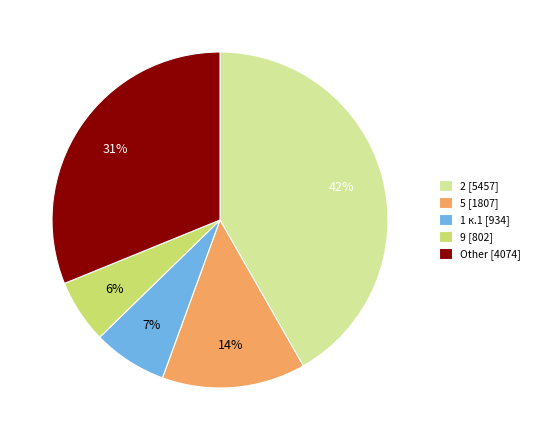

Combined, do 9 [802] and 1 к.1 [934] account for over 50%?

No